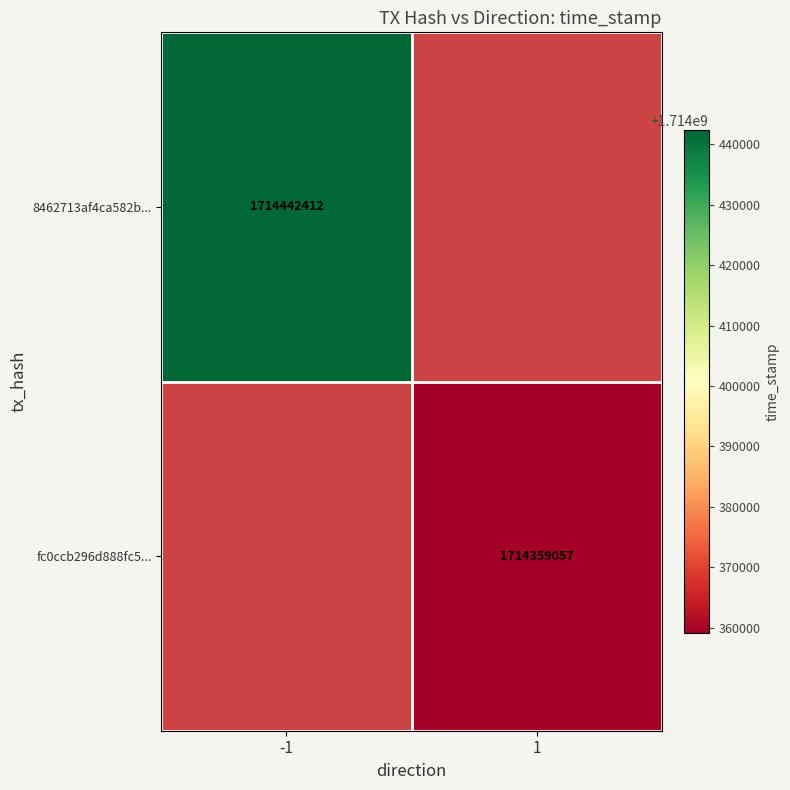

True or false: fc0ccb296d888fc5... has a value of 1714359057 at 1.

True